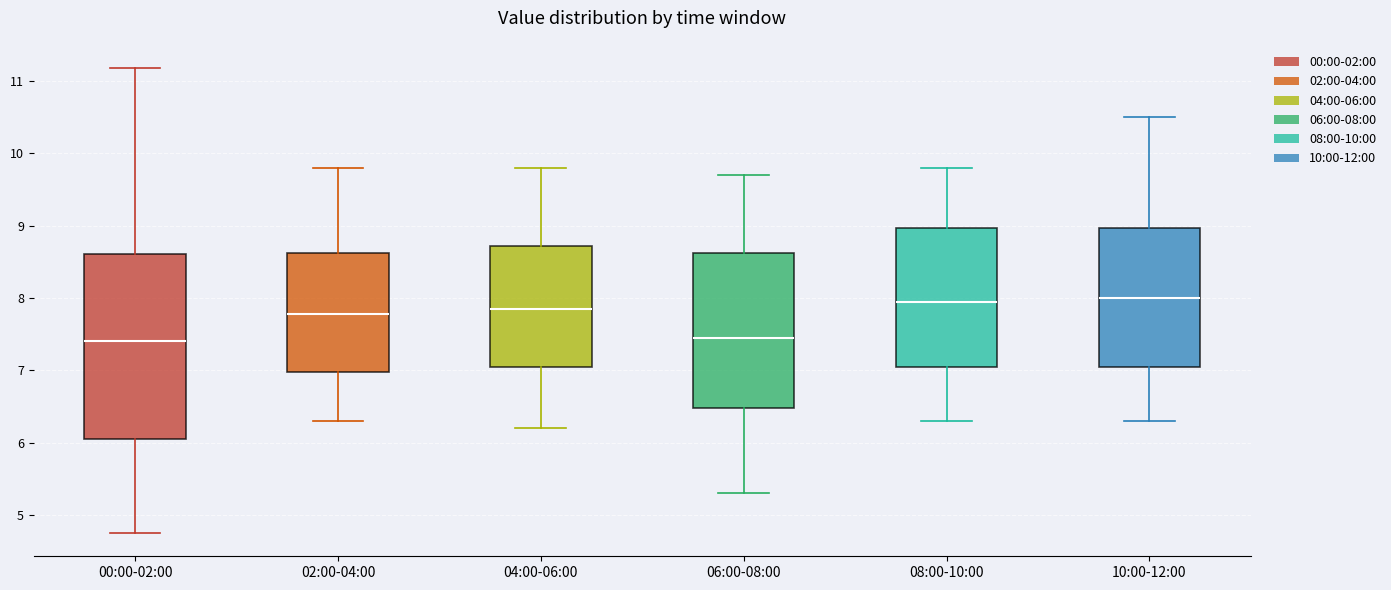

Reading left to right, transcribe this box plot: for each box, give where its median line is, the range the box spans, and where its two whiskers end, as read against the y-axis. The values are not printed on the chart, so give them approximately, as read against the axis.

00:00-02:00: median 7.4, box 6.1 to 8.6, whiskers 4.8 to 11.2
02:00-04:00: median 7.8, box 7.0 to 8.6, whiskers 6.3 to 9.8
04:00-06:00: median 7.9, box 7.1 to 8.7, whiskers 6.2 to 9.8
06:00-08:00: median 7.5, box 6.5 to 8.6, whiskers 5.3 to 9.7
08:00-10:00: median 8.0, box 7.1 to 9.0, whiskers 6.3 to 9.8
10:00-12:00: median 8.0, box 7.1 to 9.0, whiskers 6.3 to 10.5